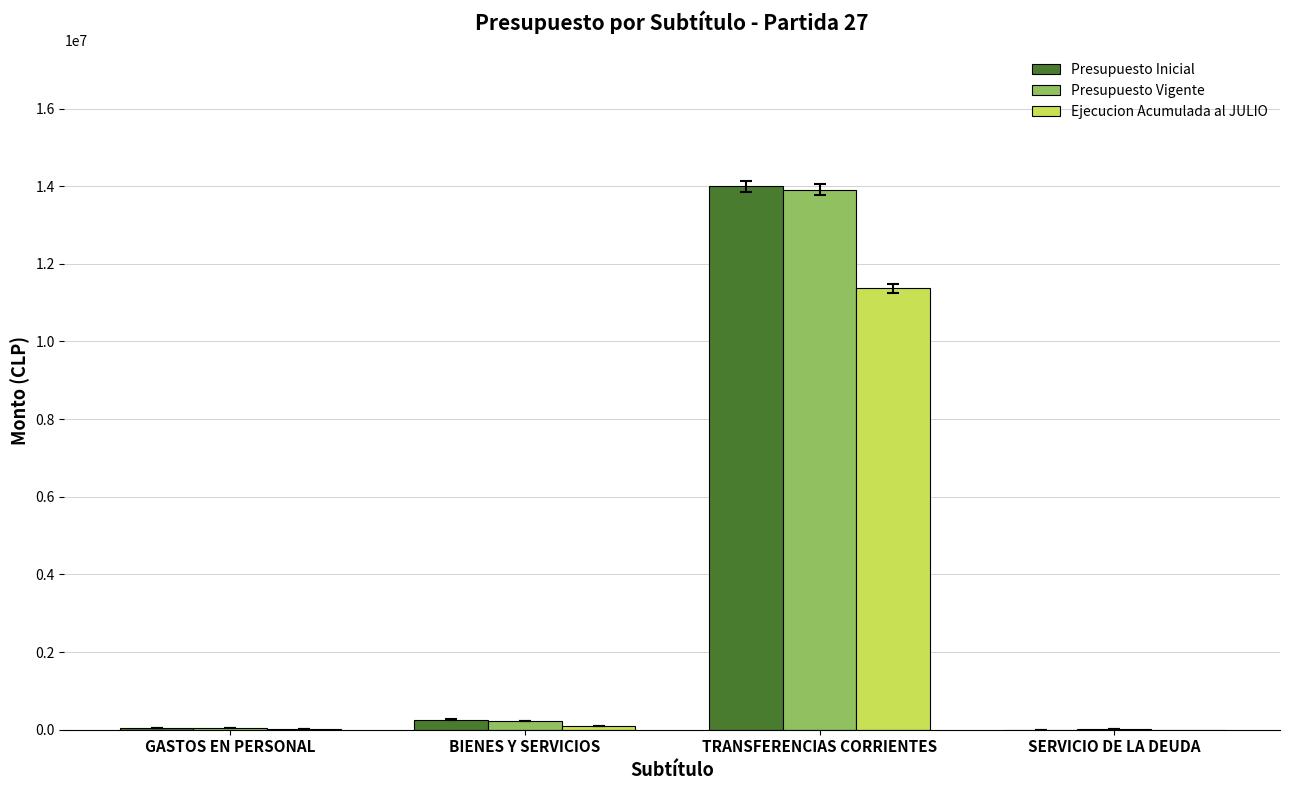

What is the difference between the Presupuesto Vigente values at GASTOS EN PERSONAL and BIENES Y SERVICIOS?

178274